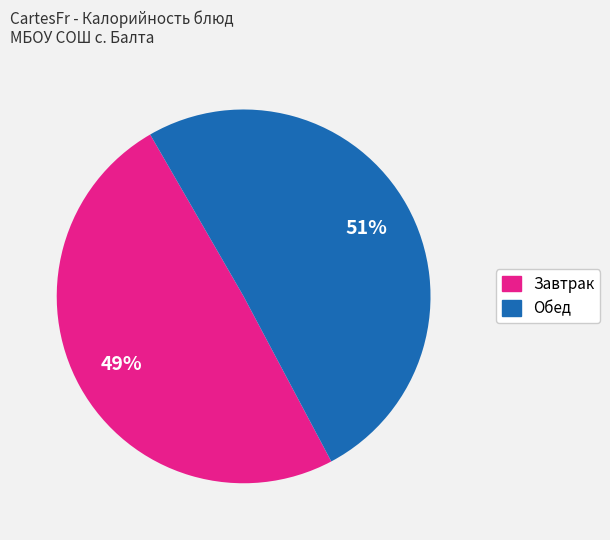

Is there any slice that represents more than half of the pie?

Yes